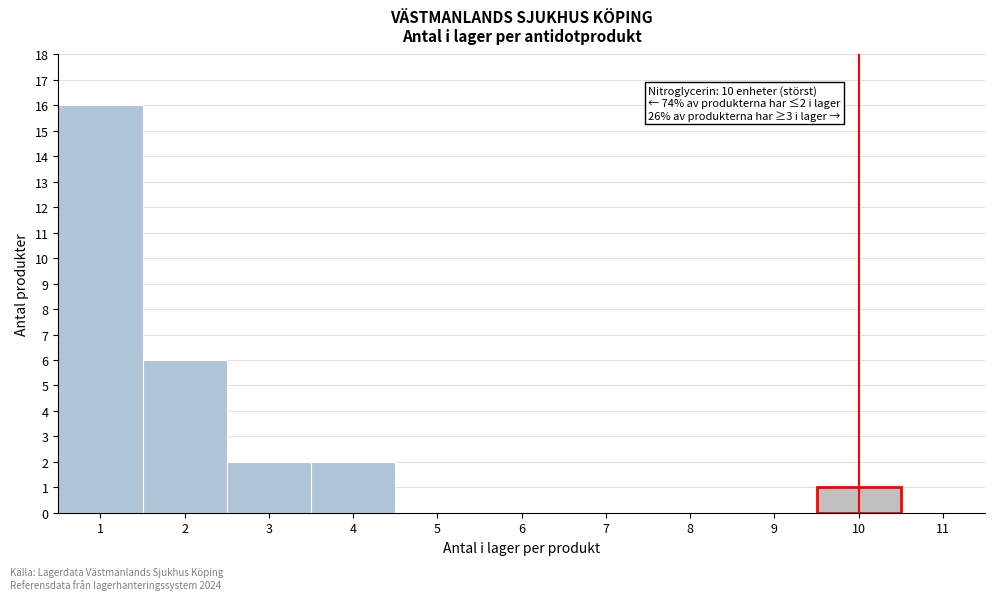

Which range on the x-axis has the tallest bar?

0.5 to 1.5